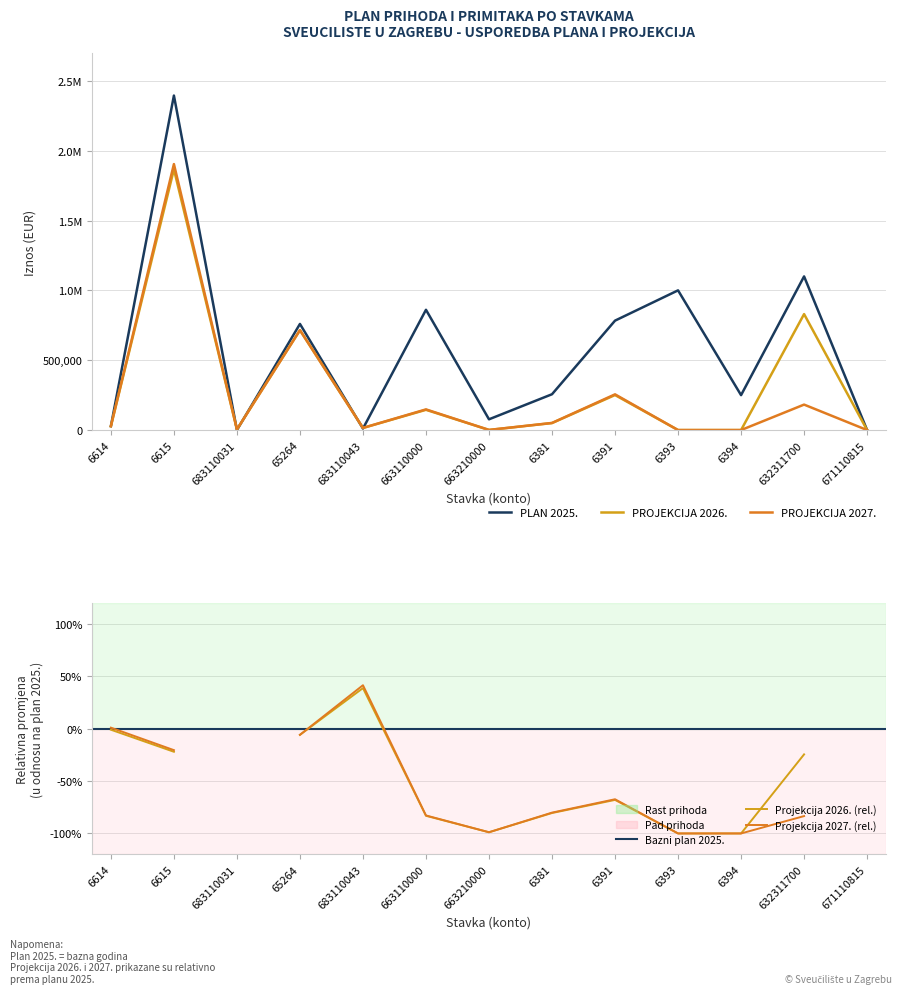

What is the label of the 10th point from the left?

6393